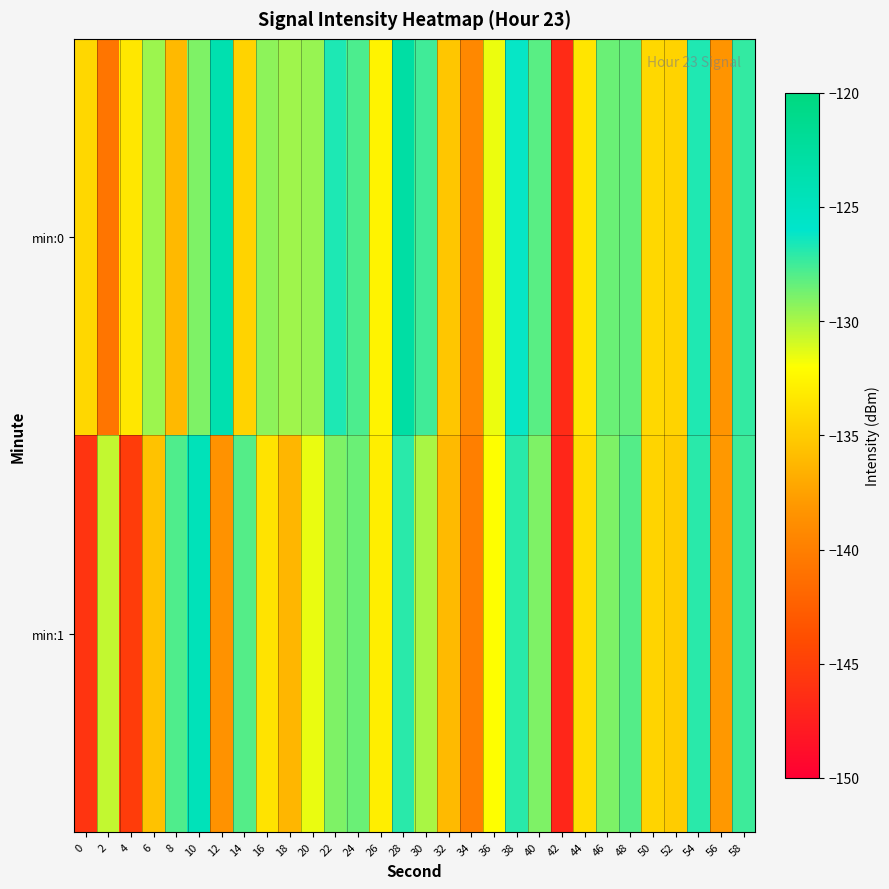

At how many categories does at least one series exceed -144?

29